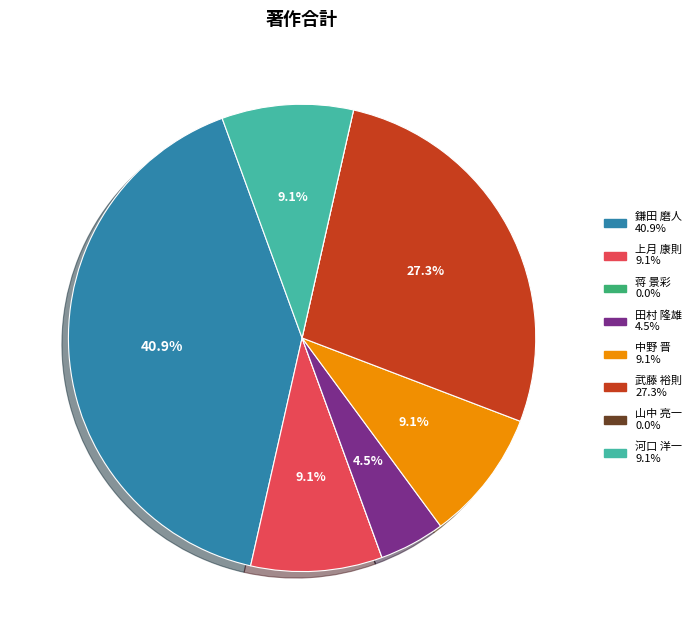

Does any single category account for the majority?

No